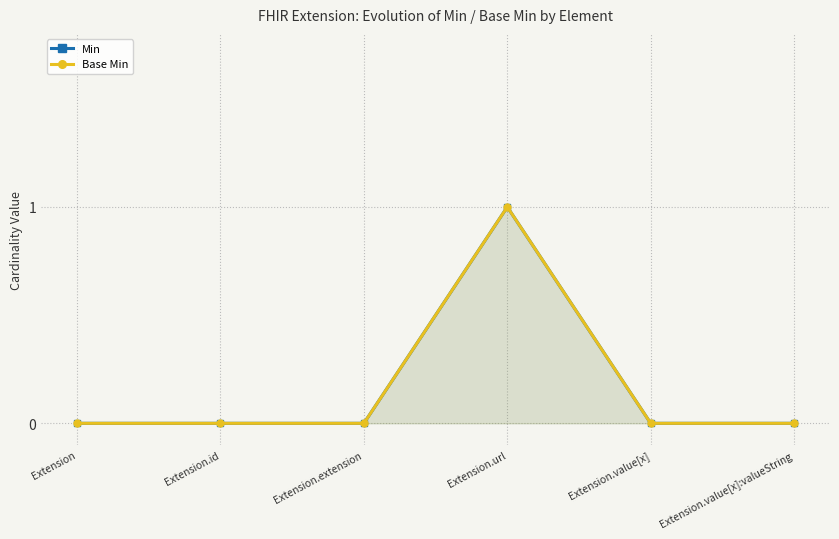

True or false: Min has more than 1 points higher than both neighbors.

False